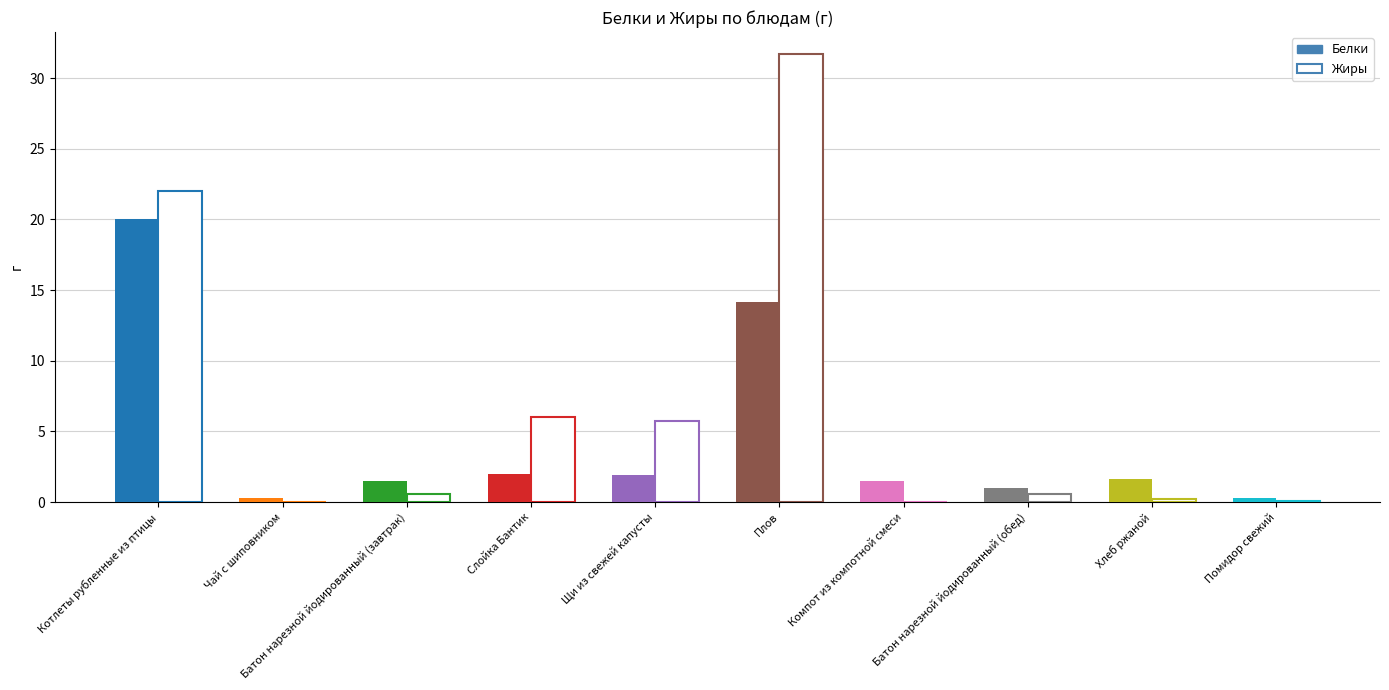

Does the chart contain any negative values?

No